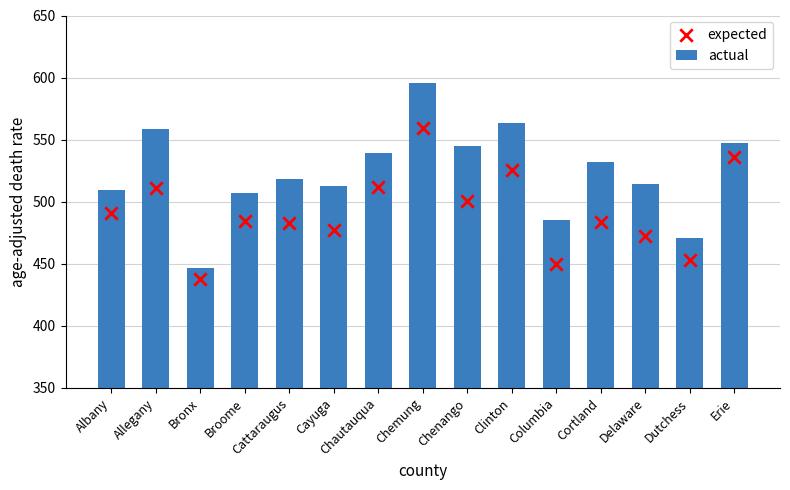

Which series has the largest total across all categories?

actual